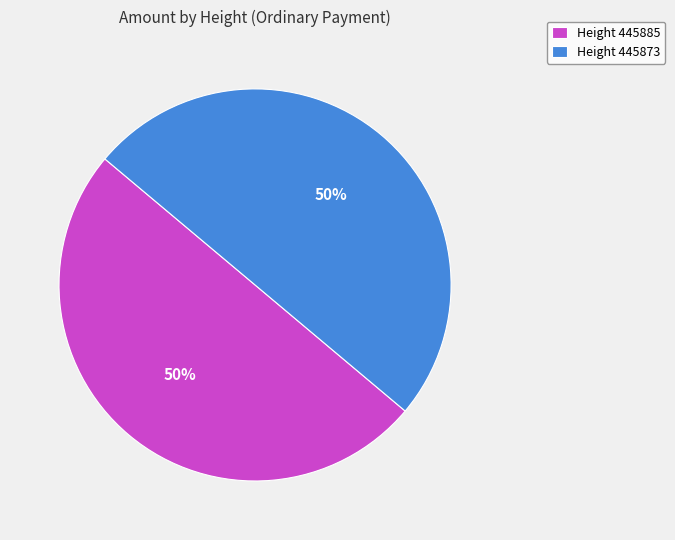

Is the sum of Height 445873 and Height 445885 greater than half?

Yes